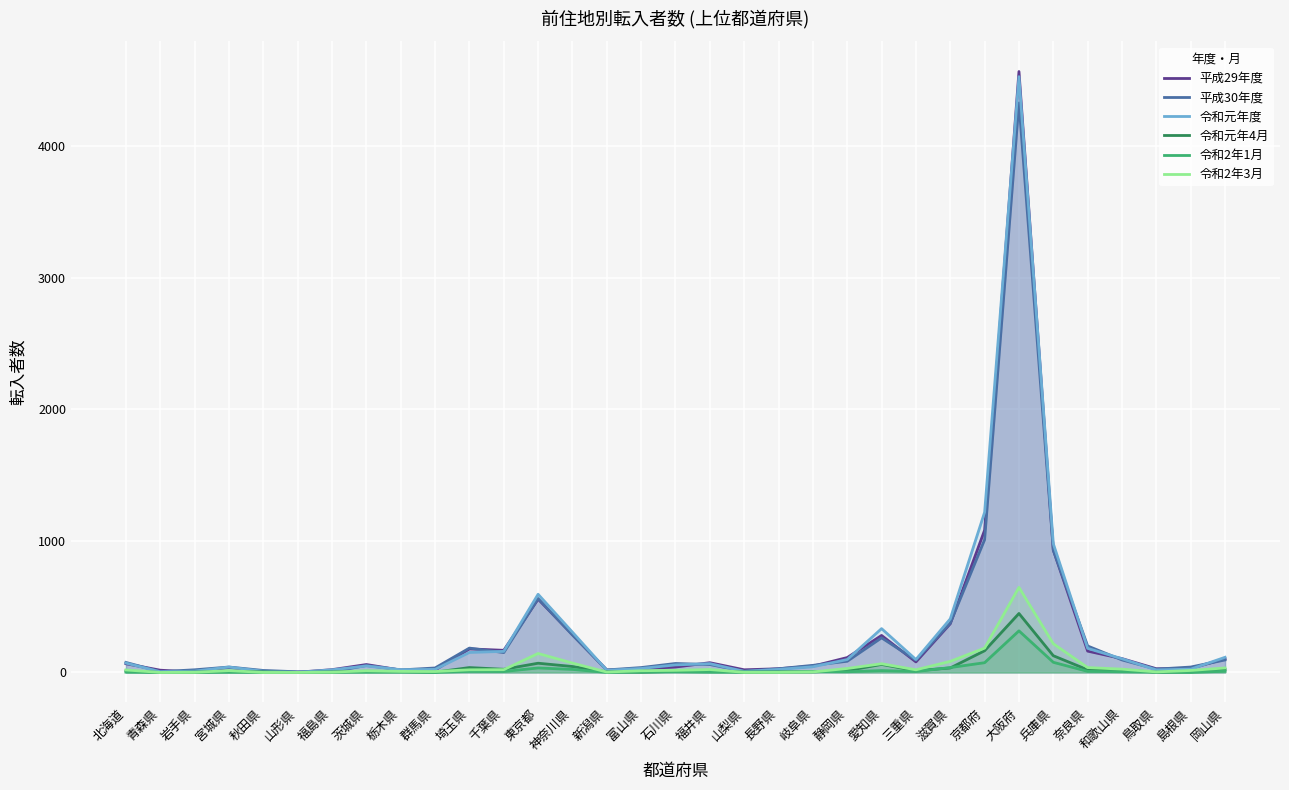

Reading left to right, list all the values displayed in this chart.

平成29年度: 66	17	2	38	8	2	21	60	18	18	179	168	557	288	18	28	41	74	20	28	48	113	281	80	370	1081	4566	930	162	105	28	30	104
平成30年度: 76	6	20	41	15	5	5	53	19	34	185	151	562	284	19	37	68	60	9	28	54	85	263	93	375	1009	4328	928	201	95	25	41	95
令和元年度: 71	5	10	41	9	1	20	49	21	23	152	160	594	306	16	30	57	67	8	23	43	98	333	98	407	1217	4527	978	183	104	19	25	115
令和元年4月: 11	0	3	7	5	0	4	9	7	2	37	24	70	45	5	2	8	12	3	4	4	14	61	13	34	165	448	127	20	19	2	4	23
令和2年1月: 2	0	0	1	0	0	1	2	2	0	8	7	34	23	0	3	5	2	1	3	7	5	14	7	37	74	316	77	8	5	2	0	9
令和2年3月: 19	0	1	14	0	0	2	13	8	7	20	21	144	71	3	13	16	22	1	1	4	30	66	20	84	185	646	218	37	25	4	15	34